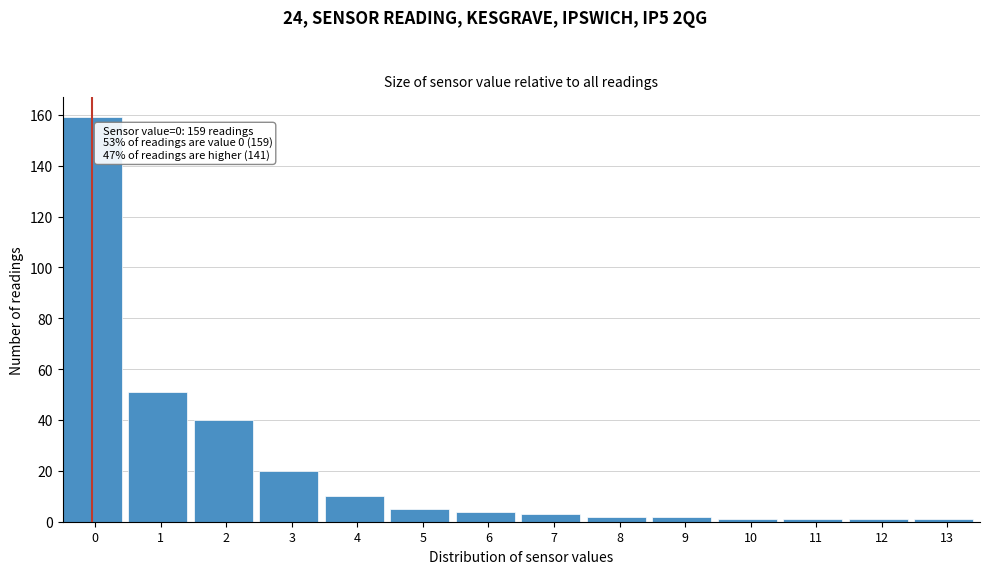

Reading left to right, transcribe all the data shown in this chart.

0=159	1=51	2=40	3=20	4=10	5=5	6=4	7=3	8=2	9=2	10=1	11=1	12=1	13=1